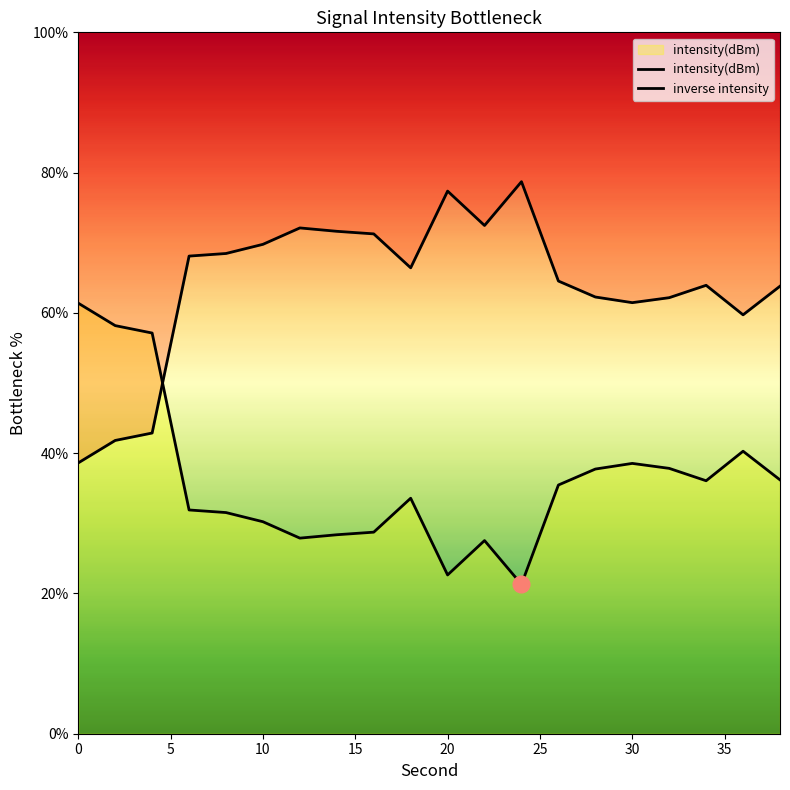

What is the total value across all series at 10?

100.0